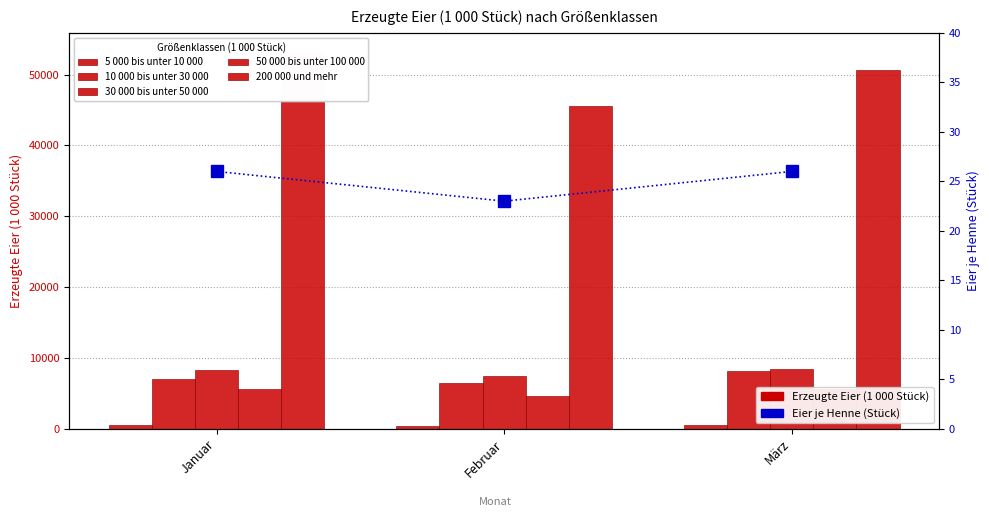

Rank the series at Januar from highest to lowest value.

200 000 und mehr, 30 000 bis unter 50 000, 10 000 bis unter 30 000, 50 000 bis unter 100 000, 5 000 bis unter 10 000, Eier je Henne (Insgesamt)